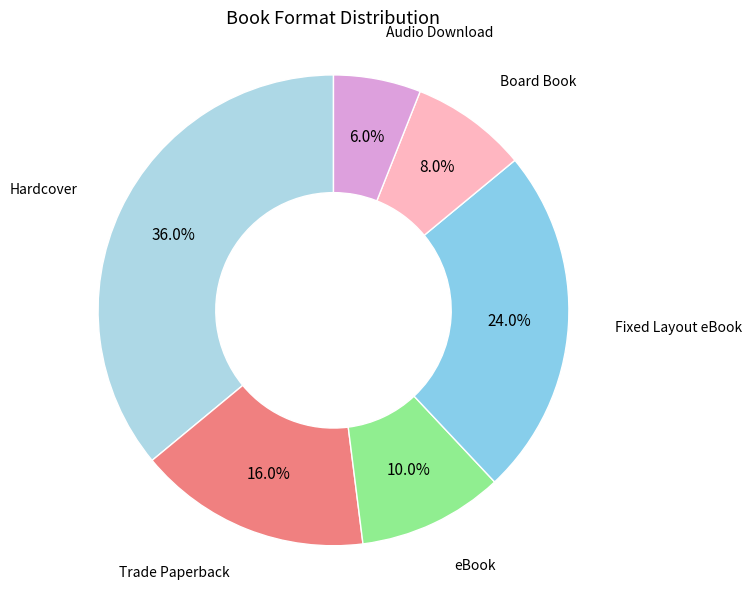

How many segments does this pie chart have?

6